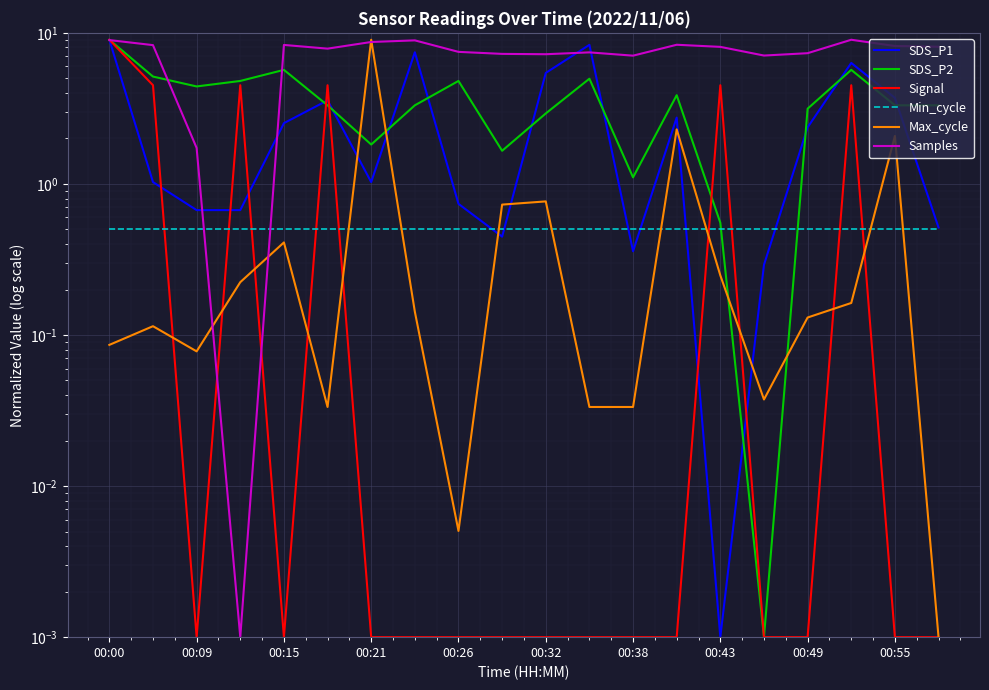

At how many categories does at least one series exceed 8?

11